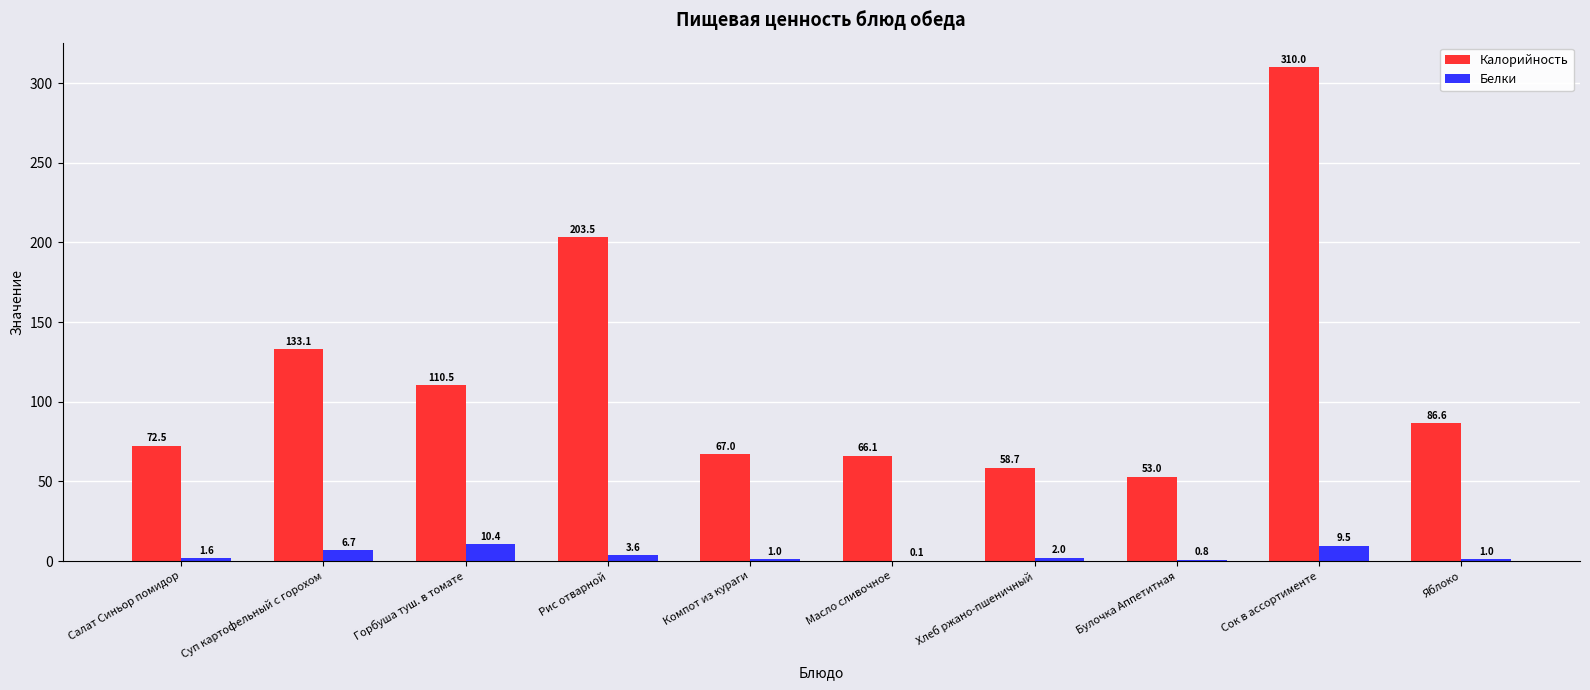

Reading left to right, list all the values displayed in this chart.

Калорийность: Салат Синьор помидор=72.5	Суп картофельный с горохом=133.1	Горбуша туш. в томате=110.5	Рис отварной=203.5	Компот из кураги=67.0	Масло сливочное=66.1	Хлеб ржано-пшеничный=58.7	Булочка Аппетитная=53.0	Сок в ассортименте=310.0	Яблоко=86.6
Белки: Салат Синьор помидор=1.6	Суп картофельный с горохом=6.7	Горбуша туш. в томате=10.4	Рис отварной=3.6	Компот из кураги=1.0	Масло сливочное=0.1	Хлеб ржано-пшеничный=2.0	Булочка Аппетитная=0.8	Сок в ассортименте=9.5	Яблоко=1.0